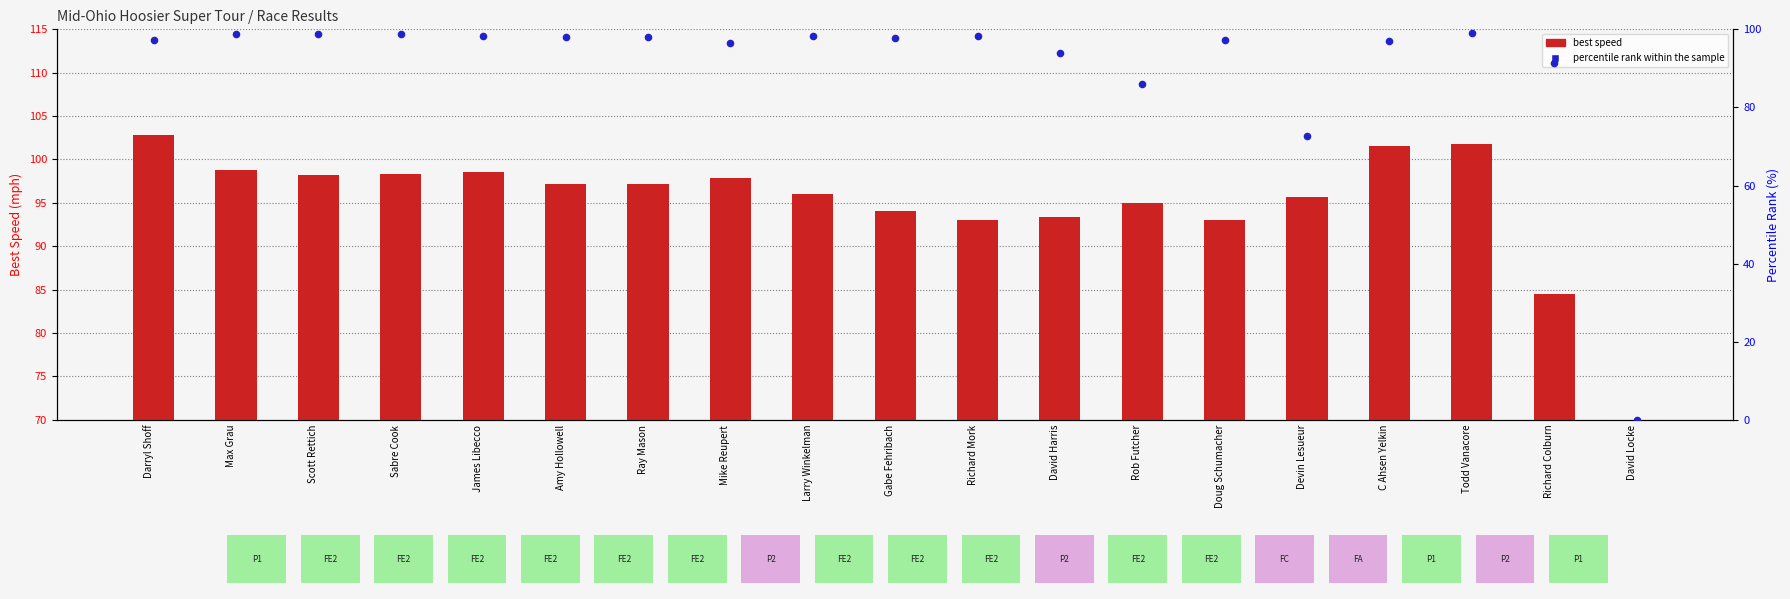

Which series has the largest Y range (max minus min)?

best speed (mph)